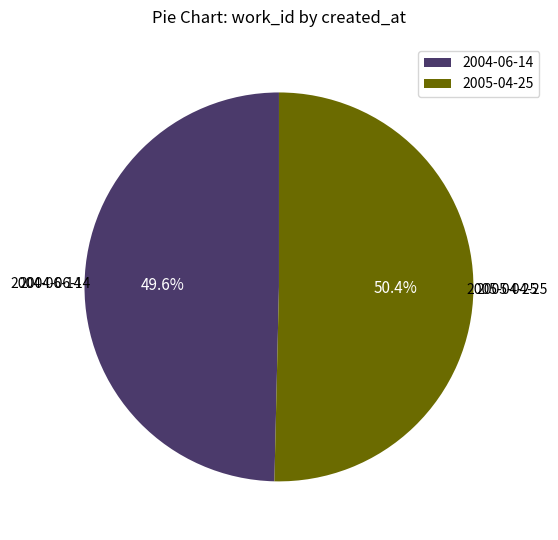

Which slice represents more than half of the pie?

2005-04-25